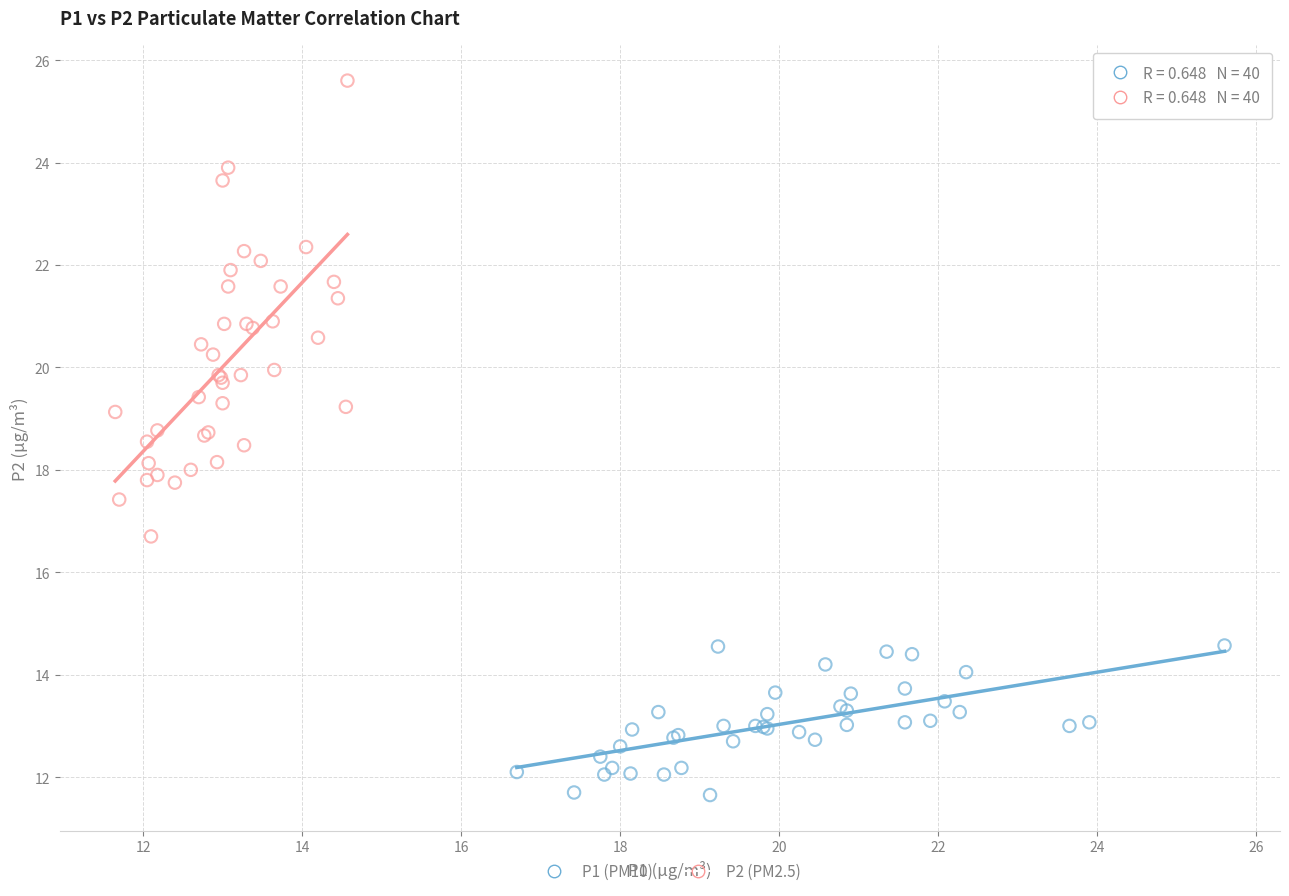

Which series has the widest spread of Y values?

P2 (PM2.5)